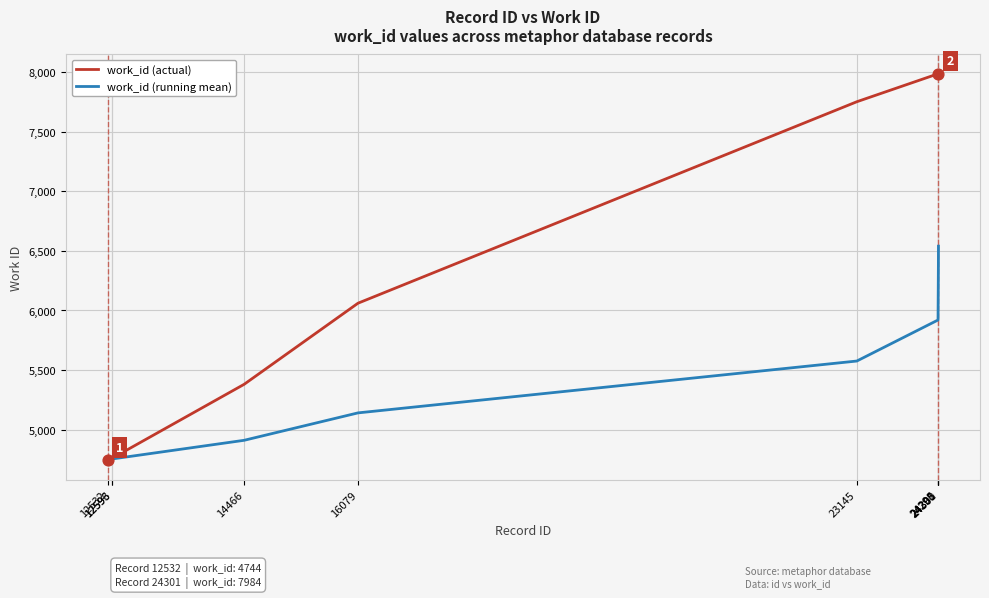

Which series has the widest spread of values?

work_id (actual)